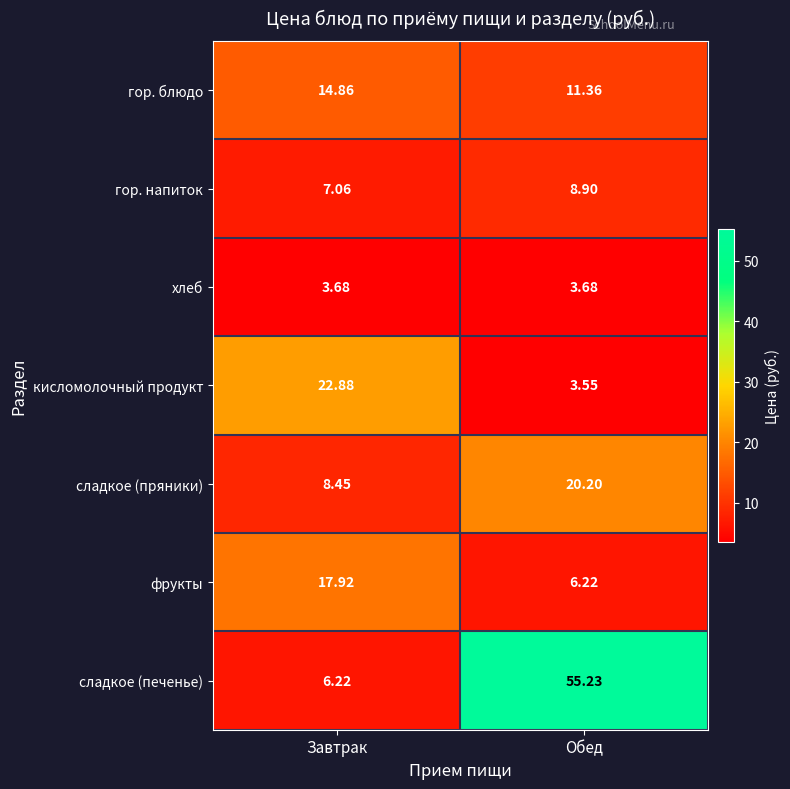

Where is сладкое (пряники) nearest to the value 14?

Завтрак